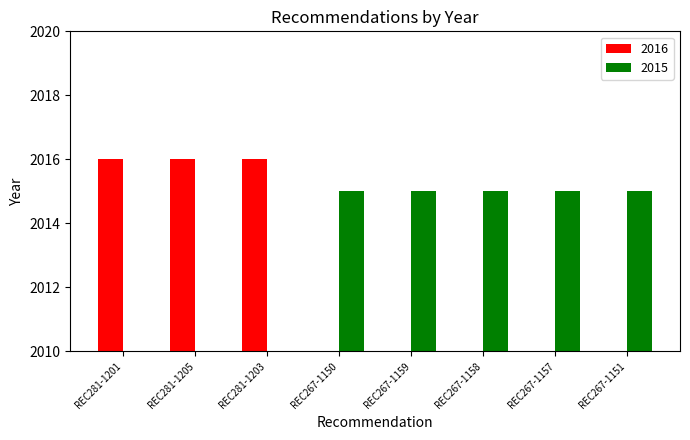

How many groups of bars are there?

8